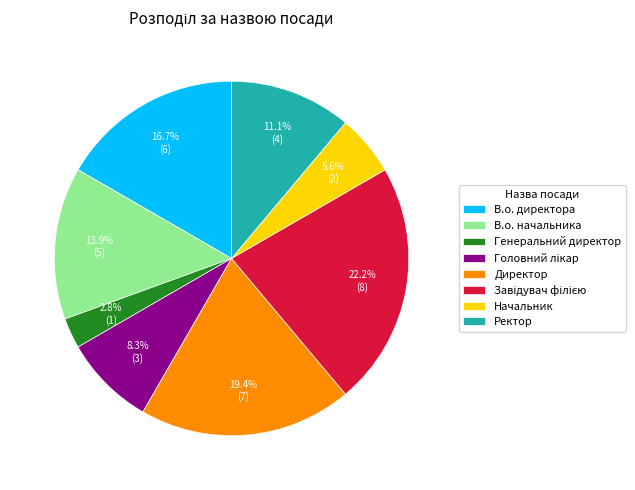

What is the smallest slice in the pie chart?

Генеральний директор